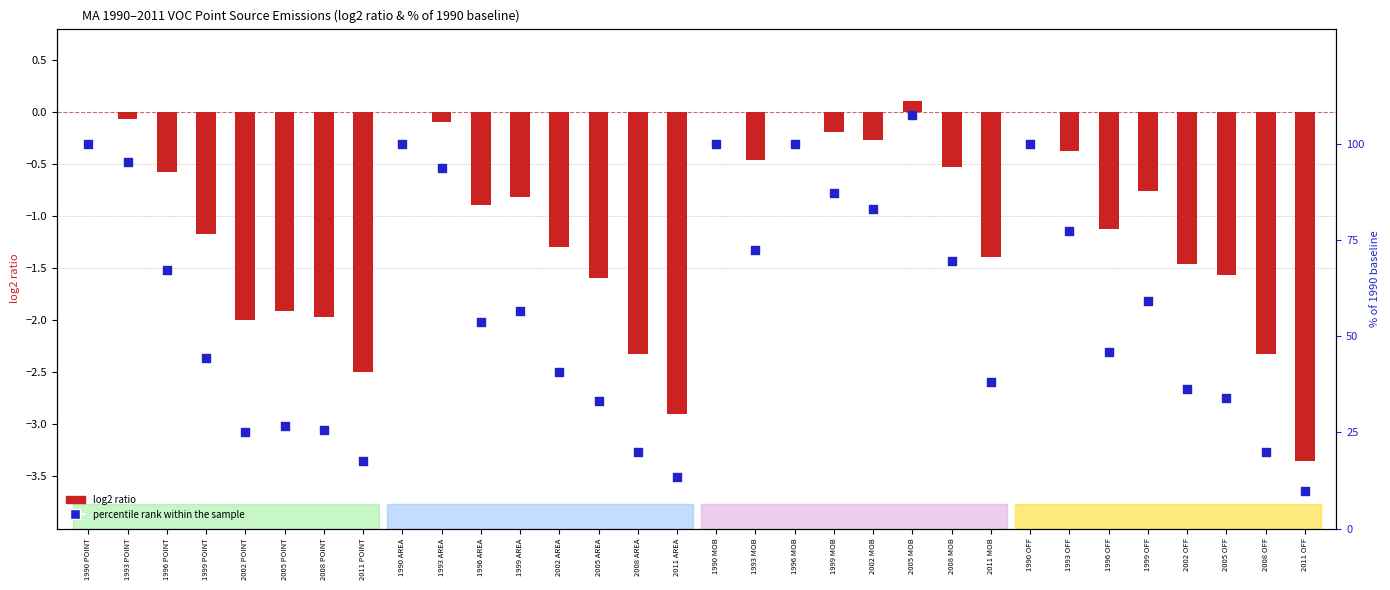

What are all the series names shown in the legend?

log2 ratio, percentile rank within the sample